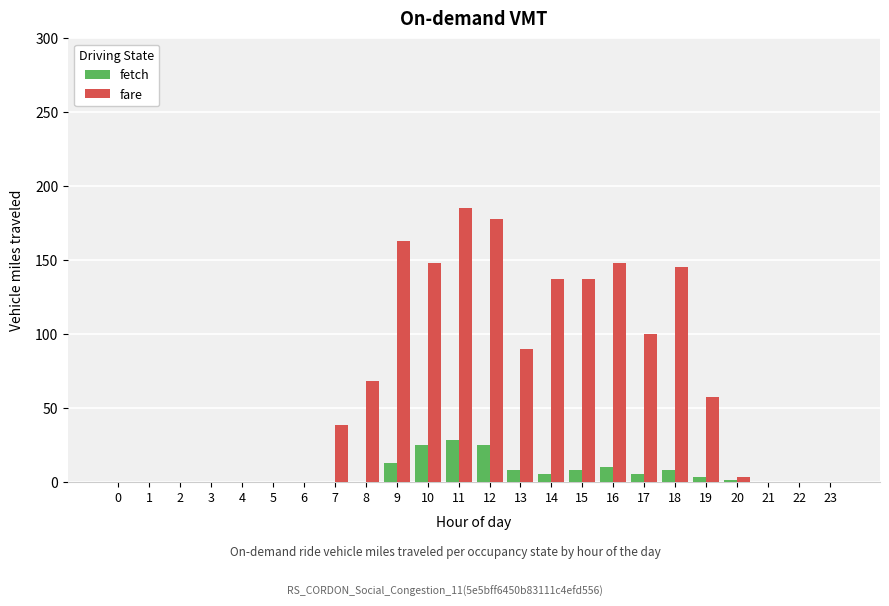

The value of fetch at 22 is 0.0. True or false?

True